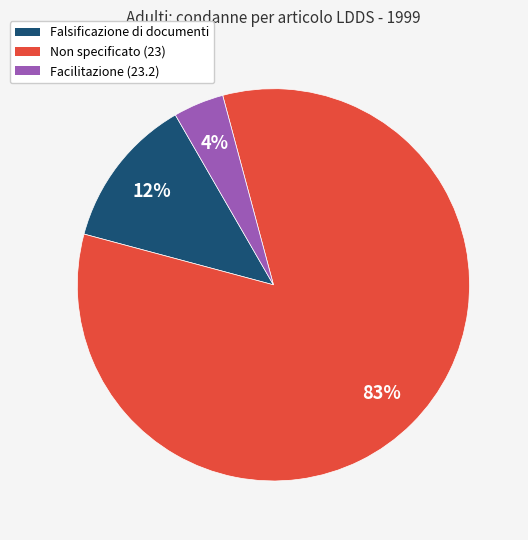

Do Falsificazione di documenti and Facilitazione (23.2) together represent more than half of the pie?

No